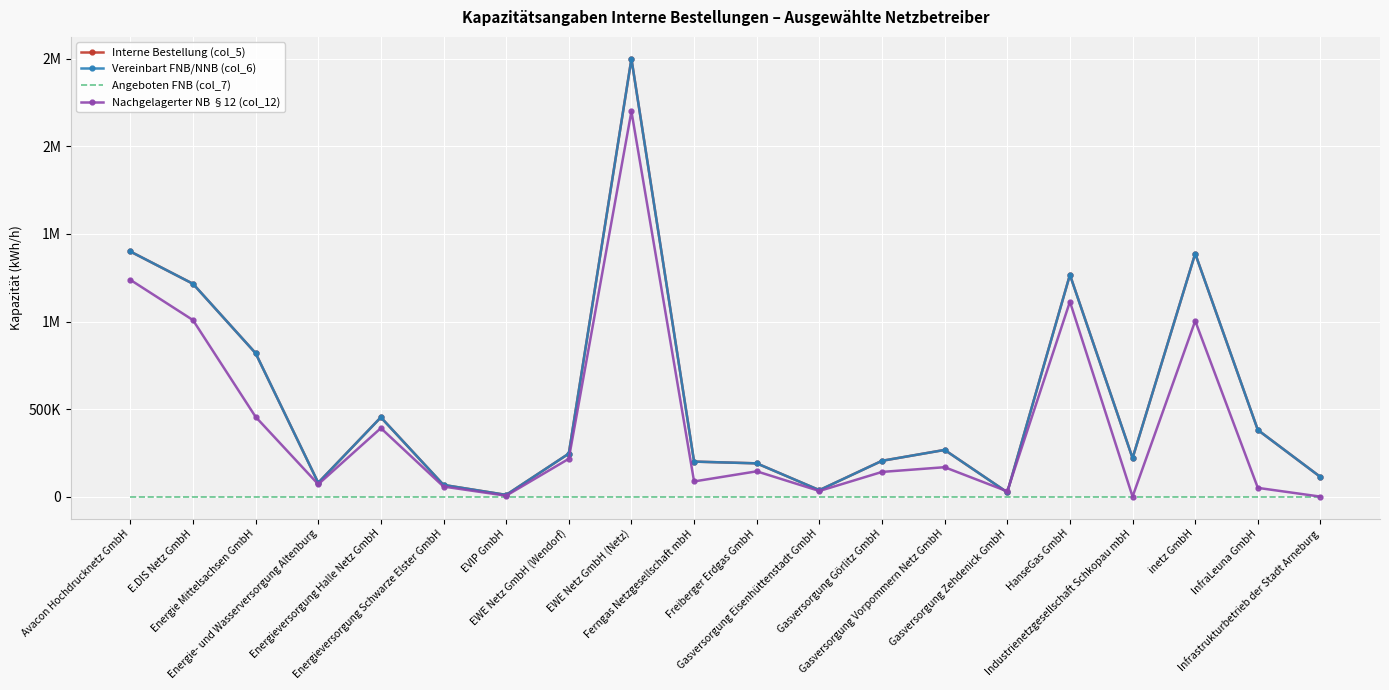

True or false: Interne Bestellung (col_5) and Angeboten FNB (col_7) intersect in this chart.

False